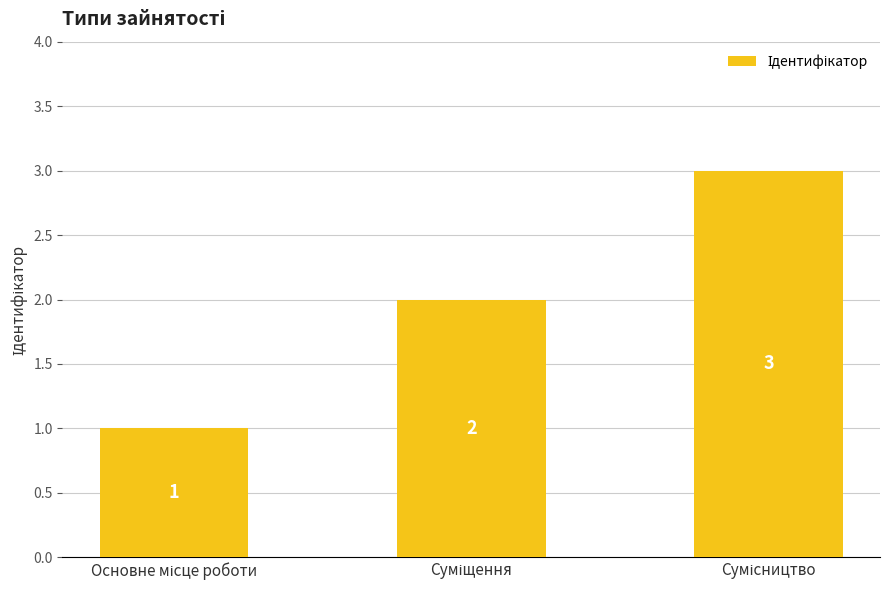

What is the sum of all values?

6